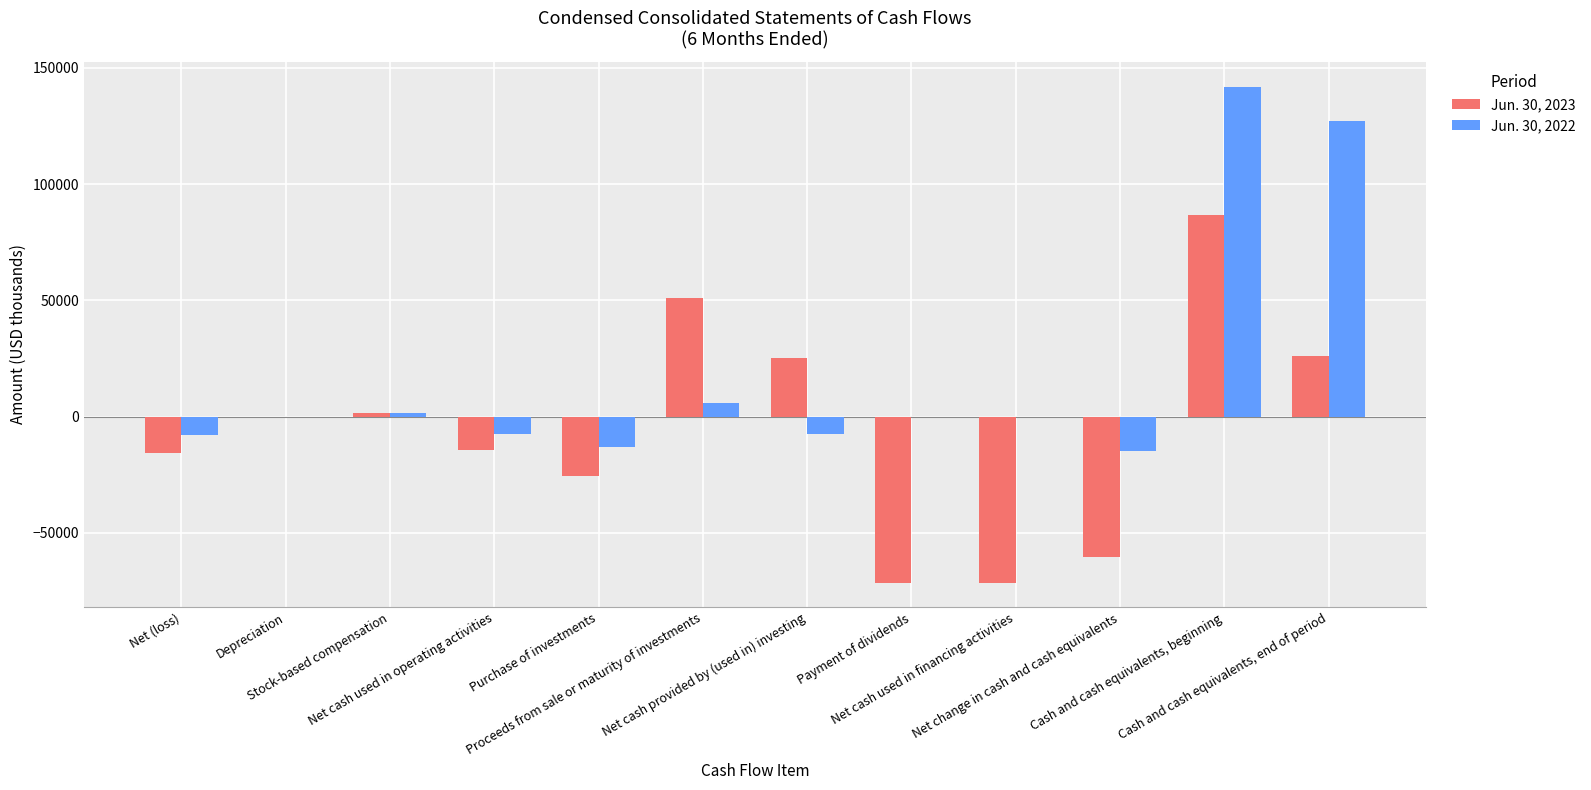

What is the maximum value shown in the chart?

142018